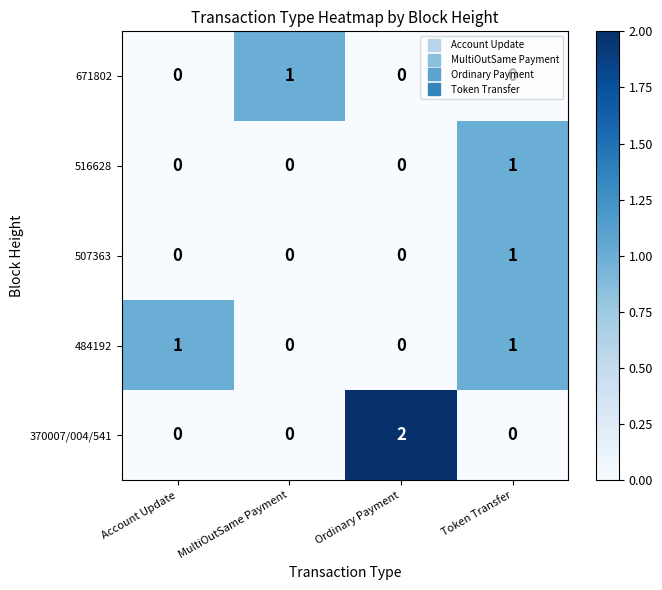

How many categories are shown in the chart?

4